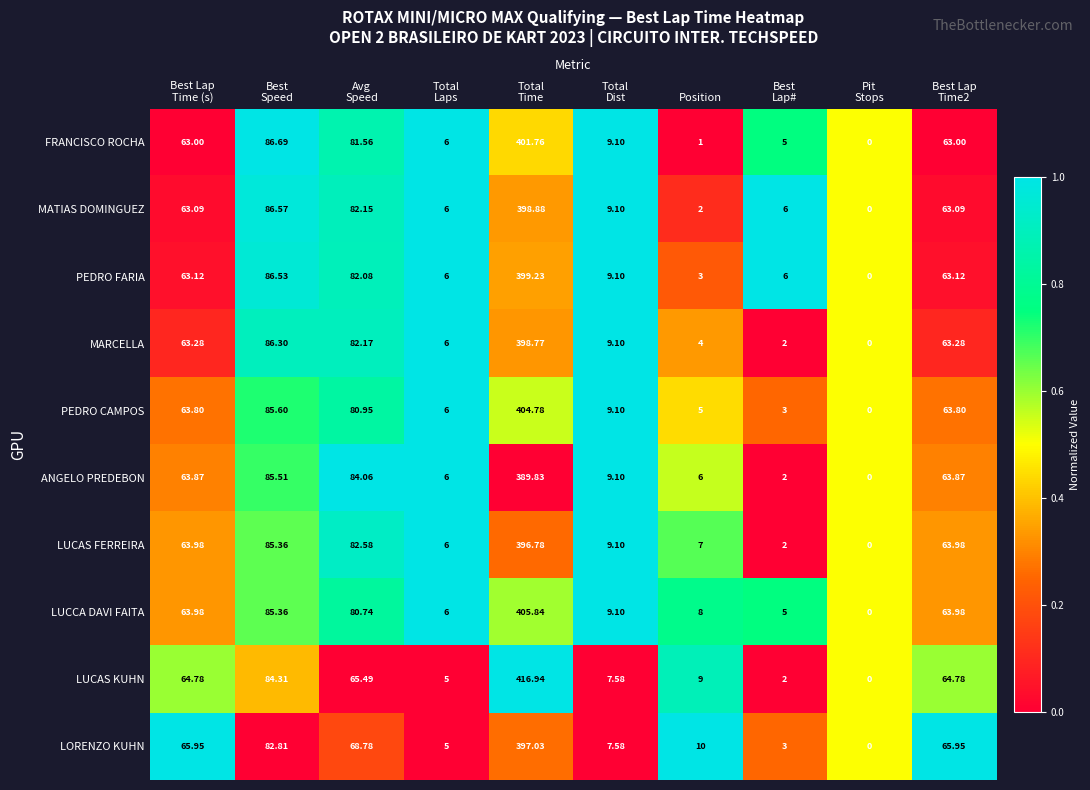

What is the greatest value displayed?

416.9